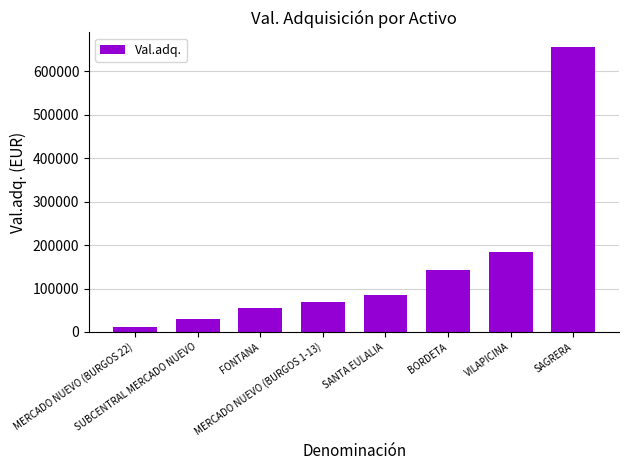

What is the average value?

154087.6